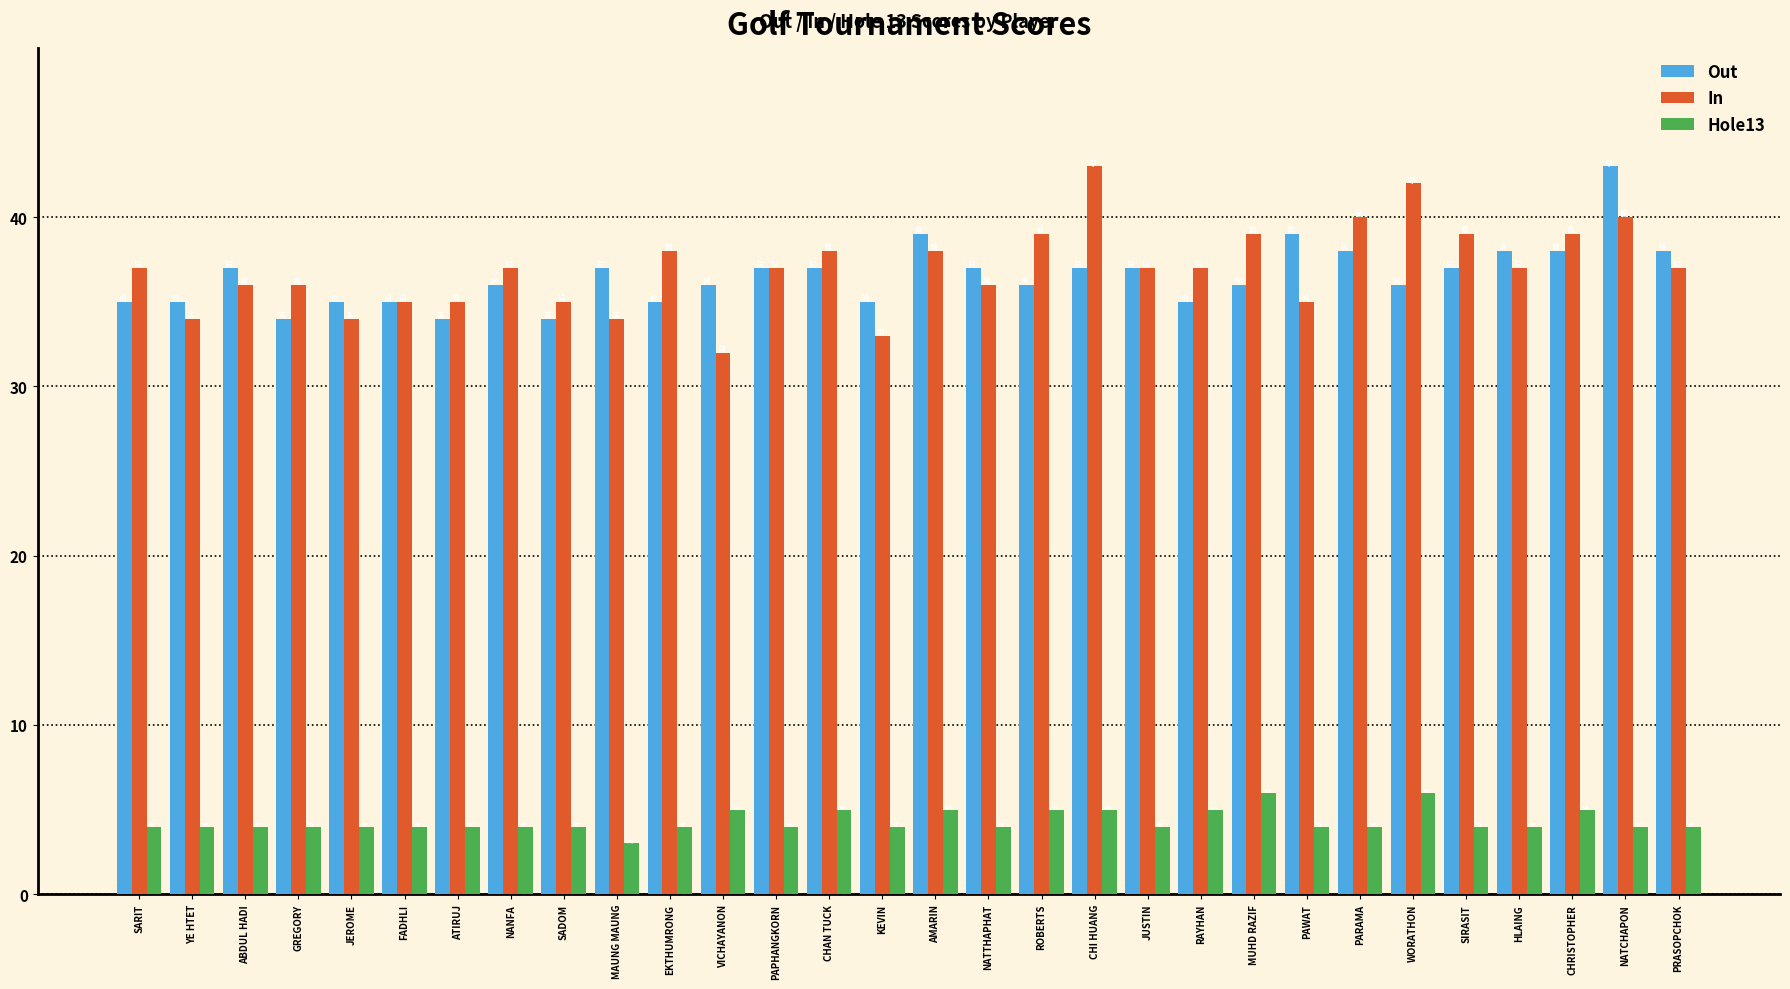

True or false: In has a value of 52 at KEVIN.

False